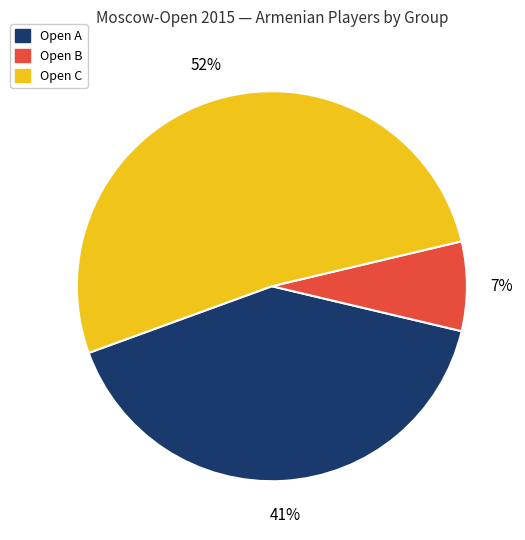

Which has a higher value, Open C or Open B?

Open C